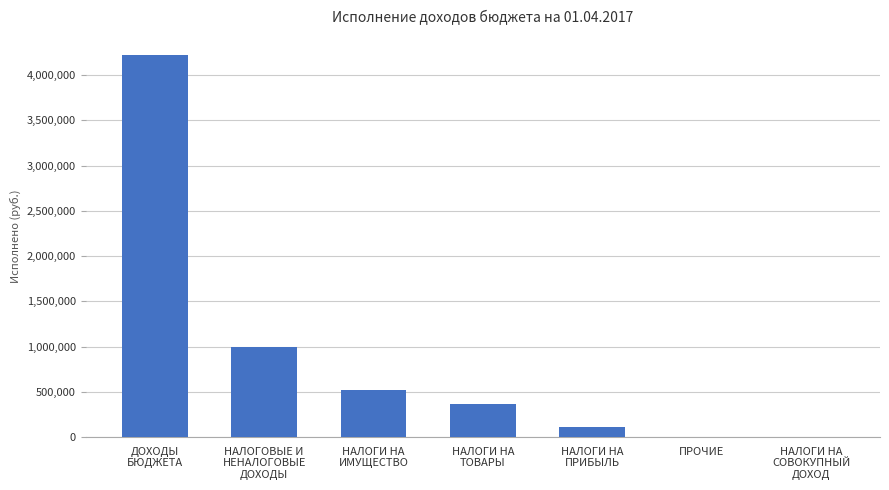

Where is the data nearest to the value 2111234?

НАЛОГОВЫЕ И
НЕНАЛОГОВЫЕ
ДОХОДЫ